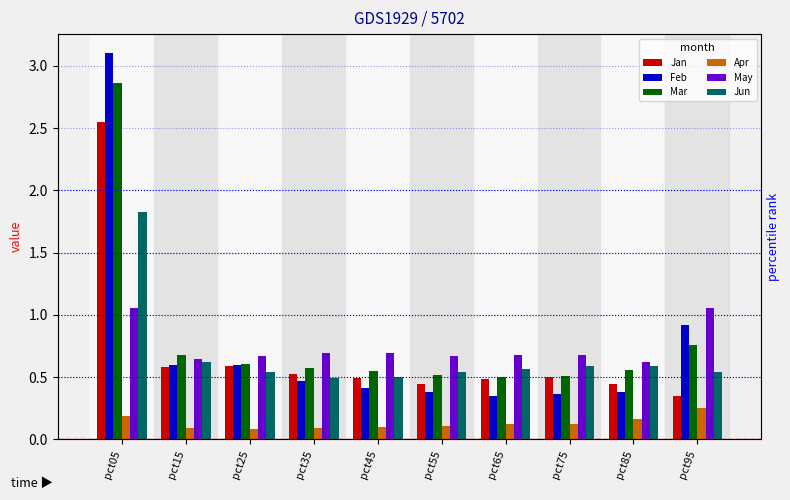

Reading right to left, transcribe all the data shown in this chart.

Jan: 0.3	0.4	0.5	0.5	0.4	0.5	0.5	0.6	0.6	2.5
Feb: 0.9	0.4	0.4	0.3	0.4	0.4	0.5	0.6	0.6	3.1
Mar: 0.8	0.6	0.5	0.5	0.5	0.6	0.6	0.6	0.7	2.9
Apr: 0.2	0.2	0.1	0.1	0.1	0.1	0.1	0.1	0.1	0.2
May: 1.1	0.6	0.7	0.7	0.7	0.7	0.7	0.7	0.6	1.1
Jun: 0.5	0.6	0.6	0.6	0.5	0.5	0.5	0.5	0.6	1.8